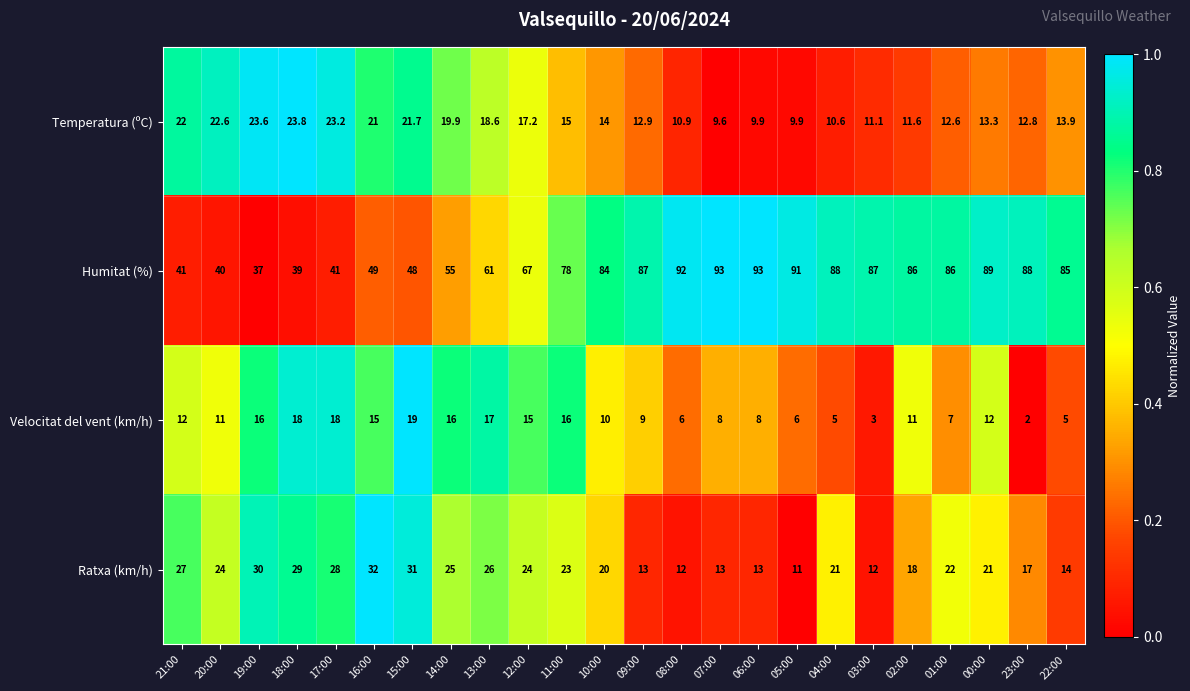

What is the difference between the Velocitat del vent (km/h) values at 23:00 and 10:00?

8.0